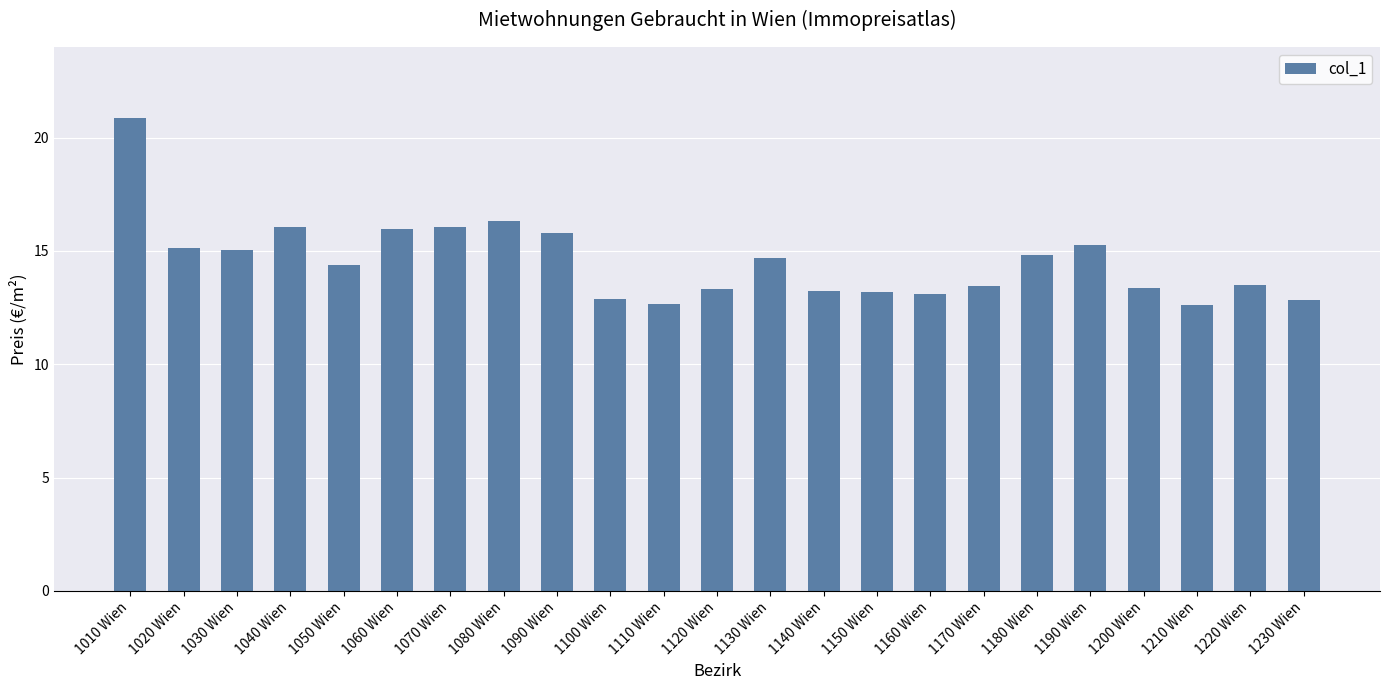

How many series are shown in this chart?

1